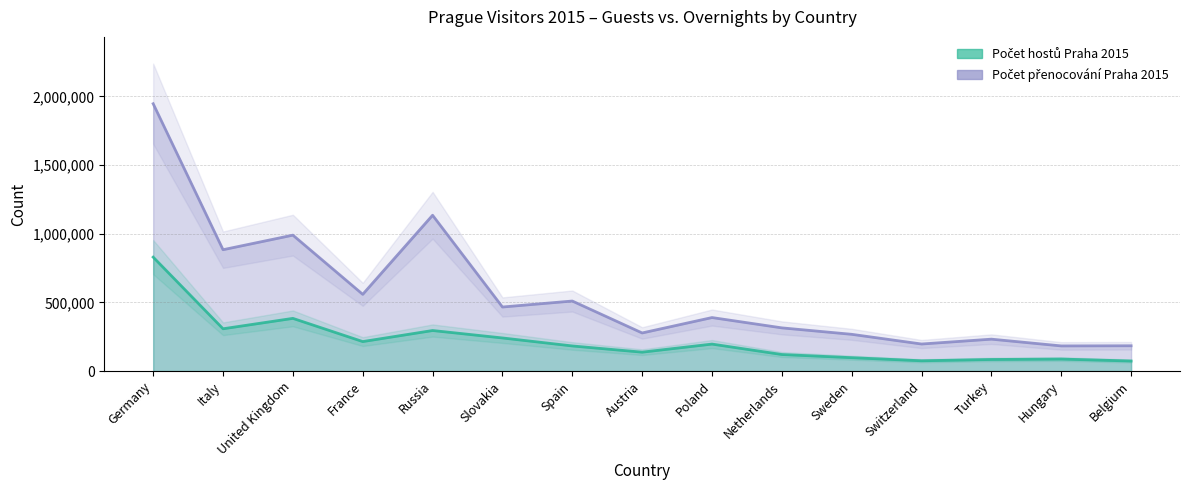

What is the label of the 13th point from the right?

United Kingdom